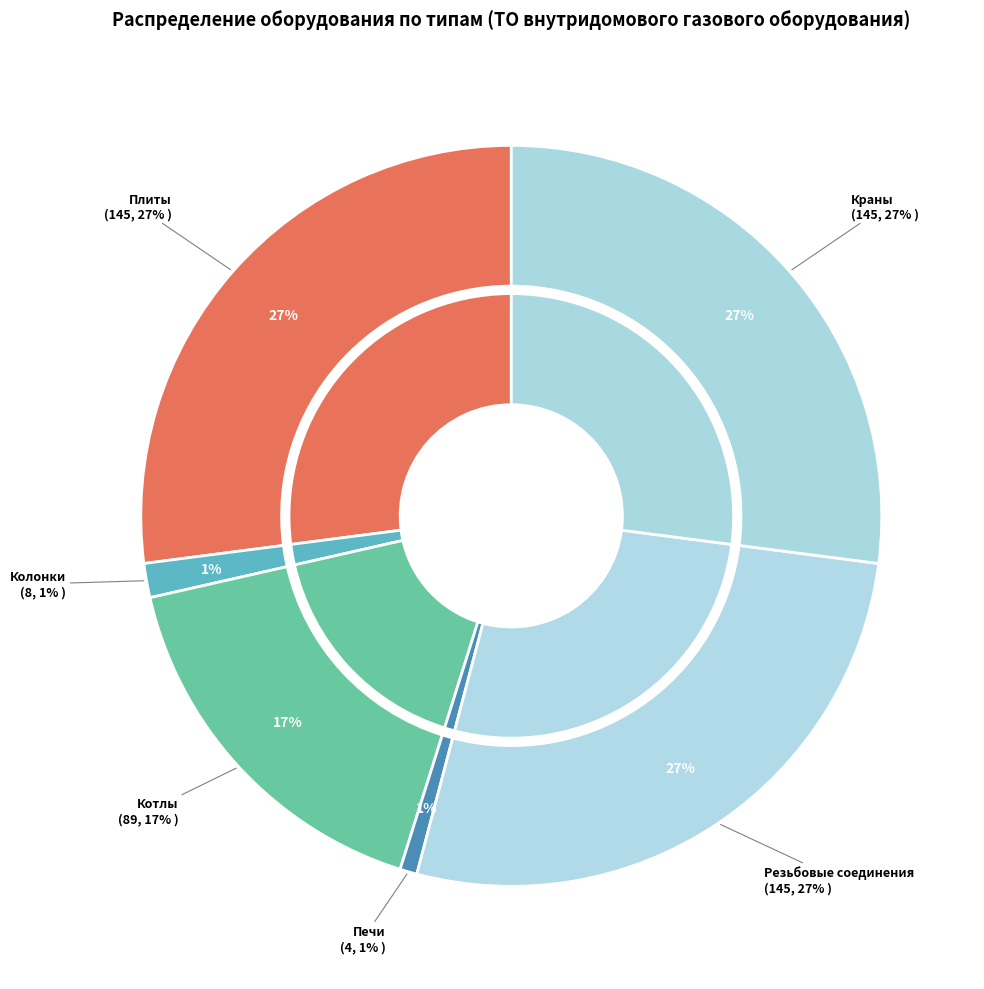

To the nearest percent, what is the combined percentage of Резьбовые соединения and Колонки?

29%